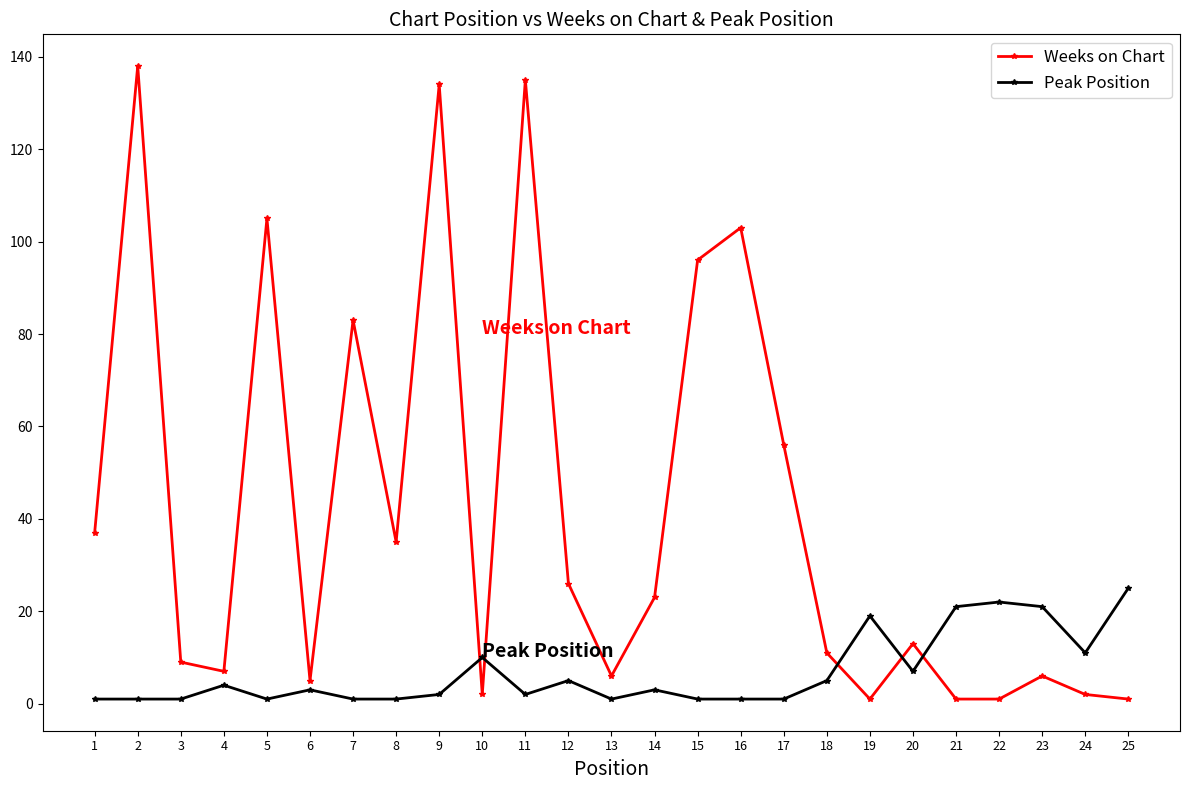

What is the greatest value displayed?

138